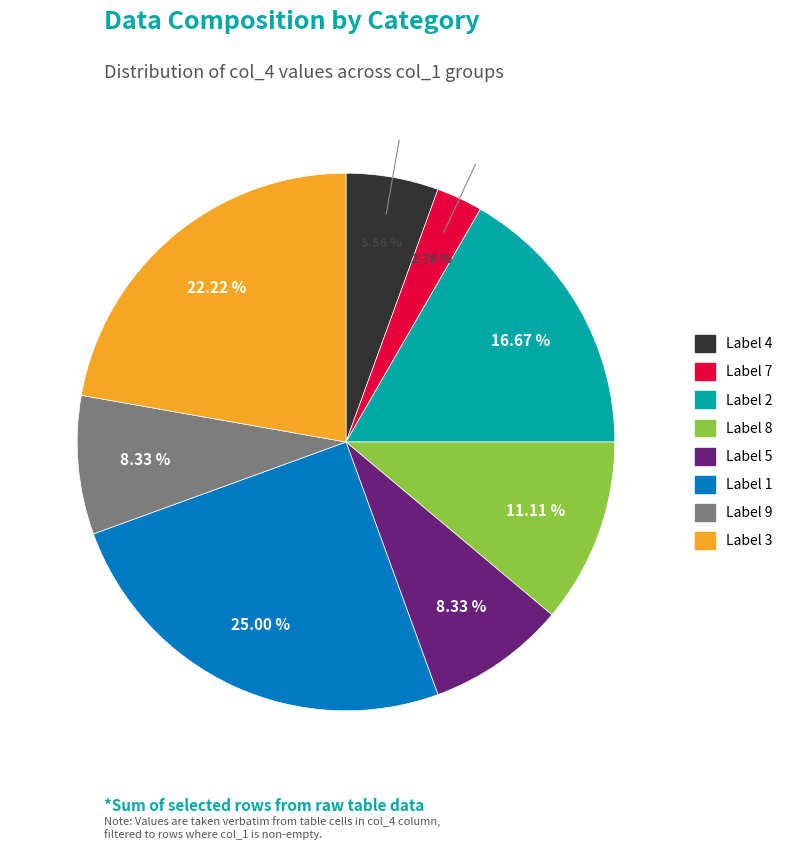

Is the sum of Label 8 and Label 7 greater than half?

No